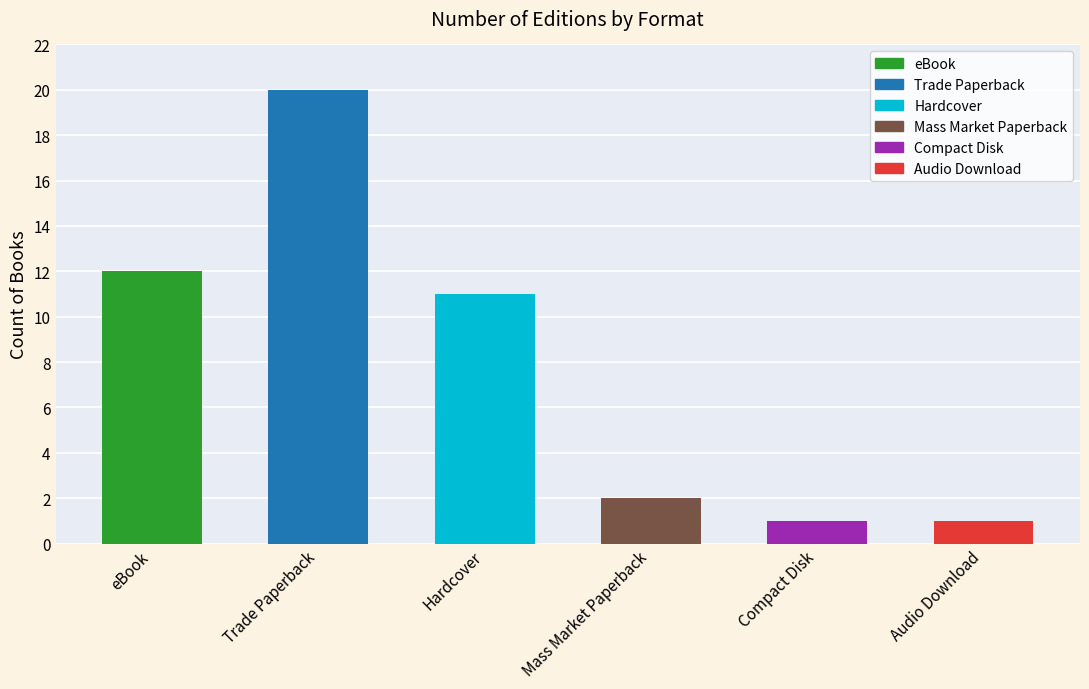

List the labels in order of value, smallest first.

Compact Disk, Audio Download, Mass Market Paperback, Hardcover, eBook, Trade Paperback